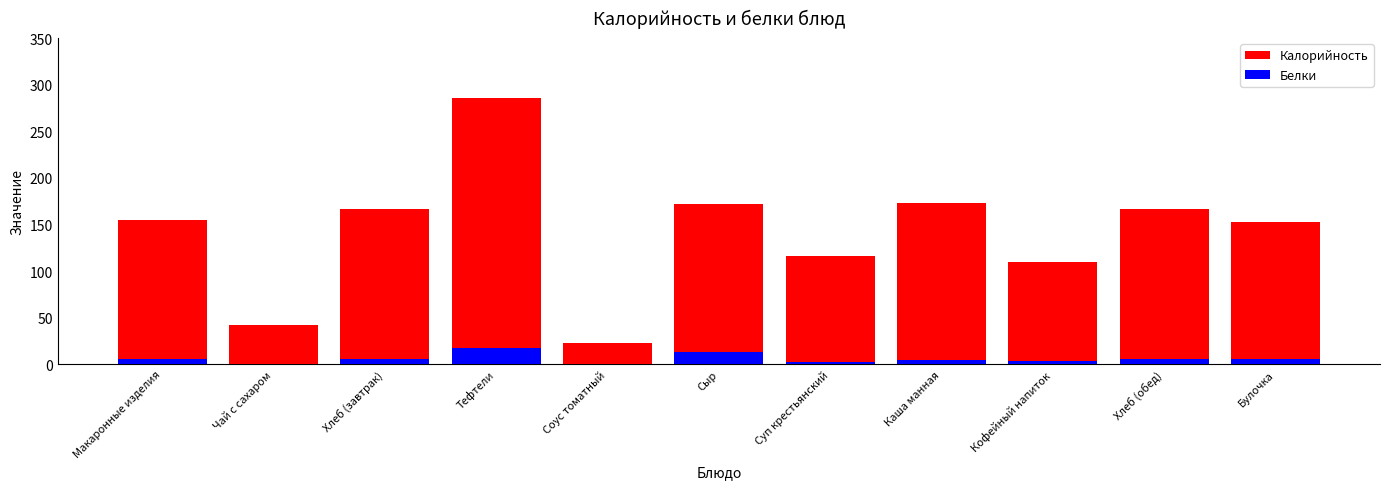

Count the number of categories in the chart.

11